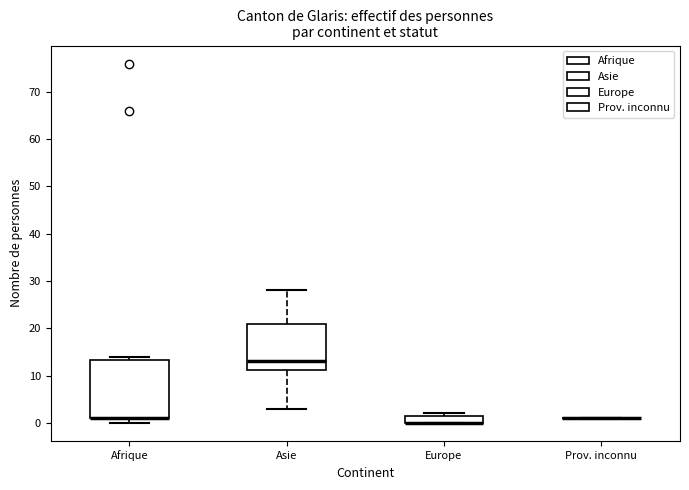

Reading left to right, transcribe this box plot: for each box, give where its median line is, the range the box spans, and where its two whiskers end, as read against the y-axis. The values are not printed on the chart, so give them approximately, as read against the axis.

Afrique: median 1 (drawn on the box's lower edge), box 1 to 13, whiskers 0 to 14
Asie: median 13, box 11 to 21, whiskers 3 to 28
Europe: median 0 (drawn on the box's lower edge), box 0 to 2, whiskers 0 to 2 (just above the box's upper edge)
Prov. inconnu: box collapsed to a line at 1, whiskers 1 to 1